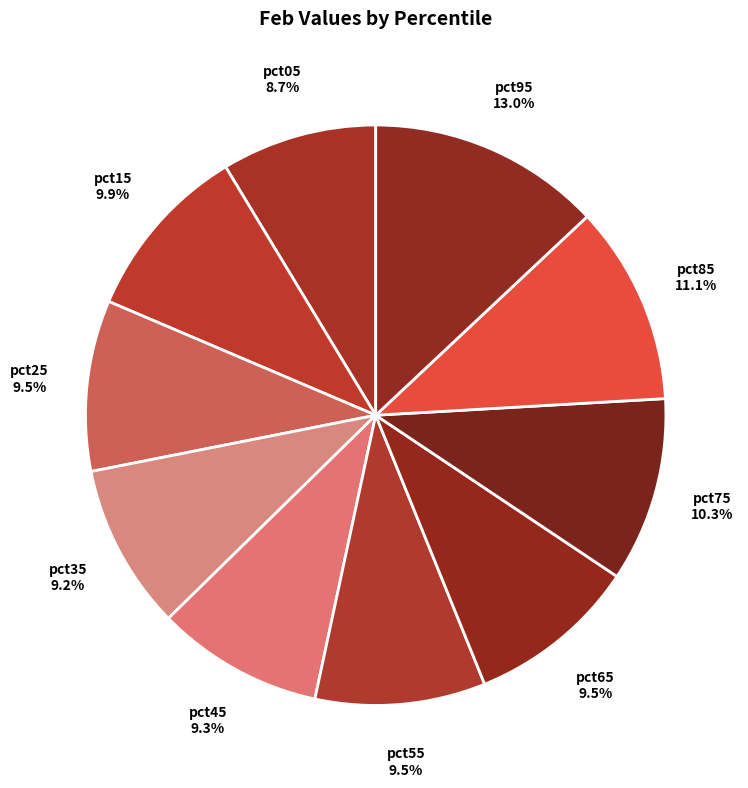

Does any single category account for the majority?

No